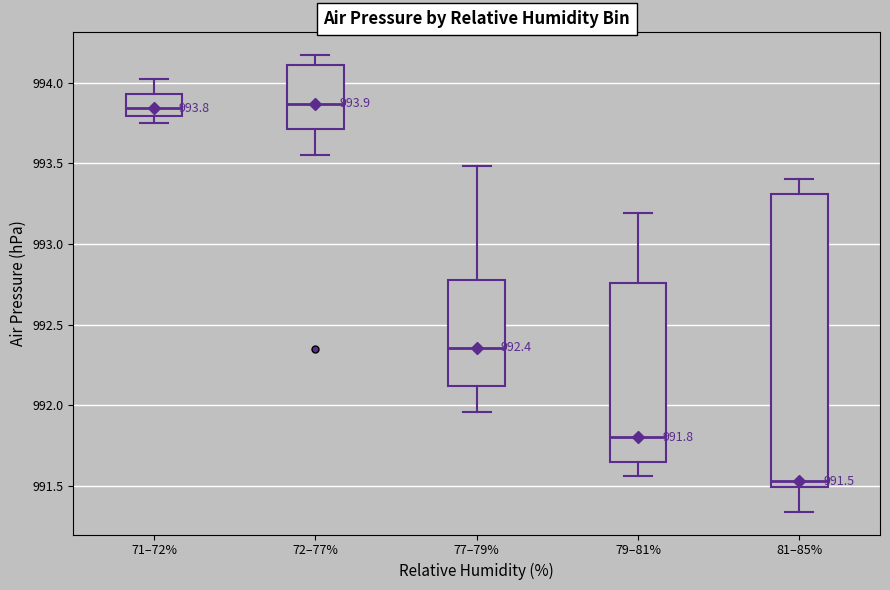

Which box is the tallest, from its lower edge to its upper edge?

81–85%